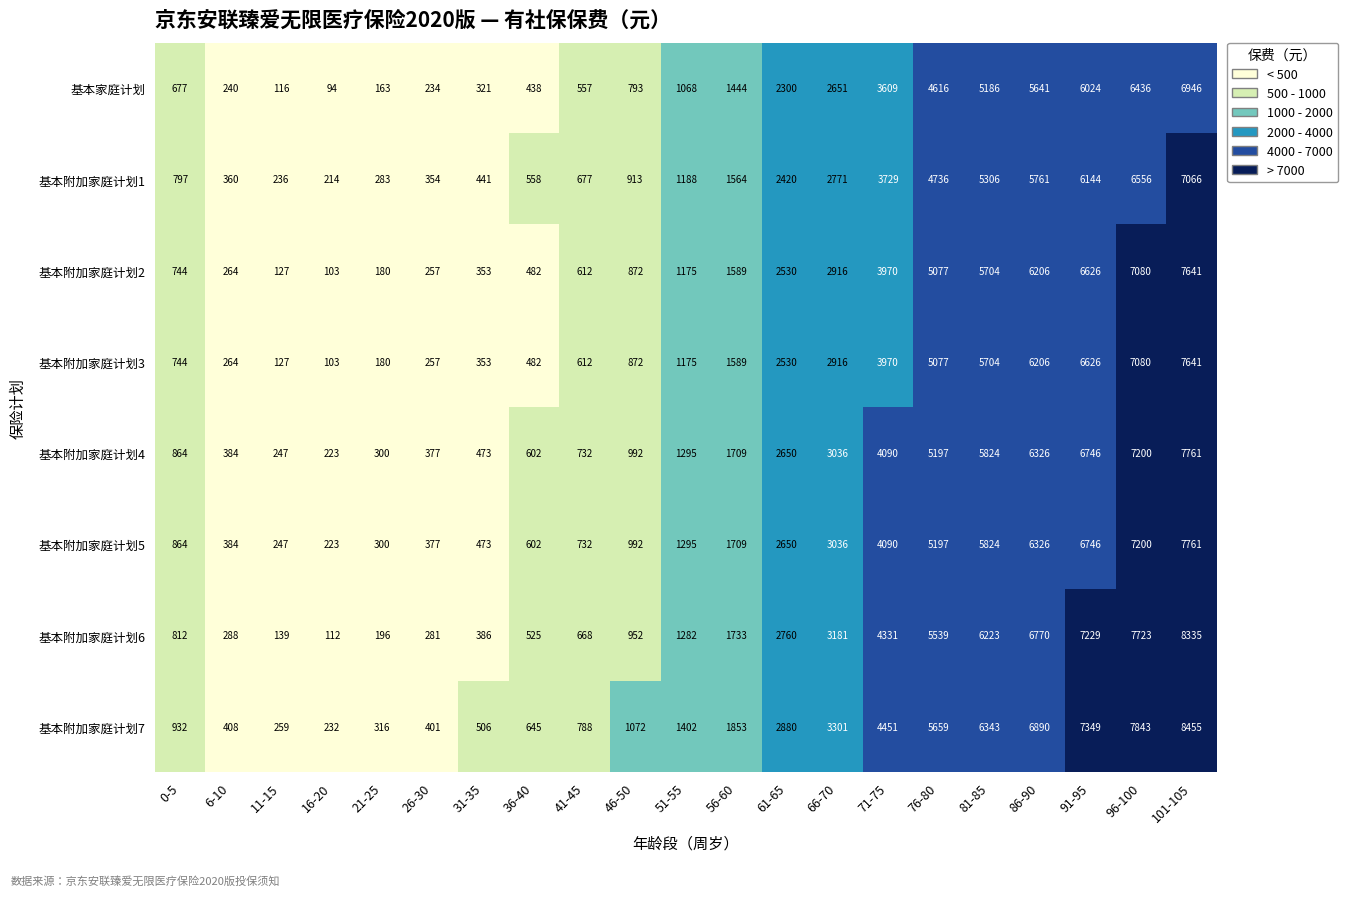

Which category has the lowest value across all series?

16-20